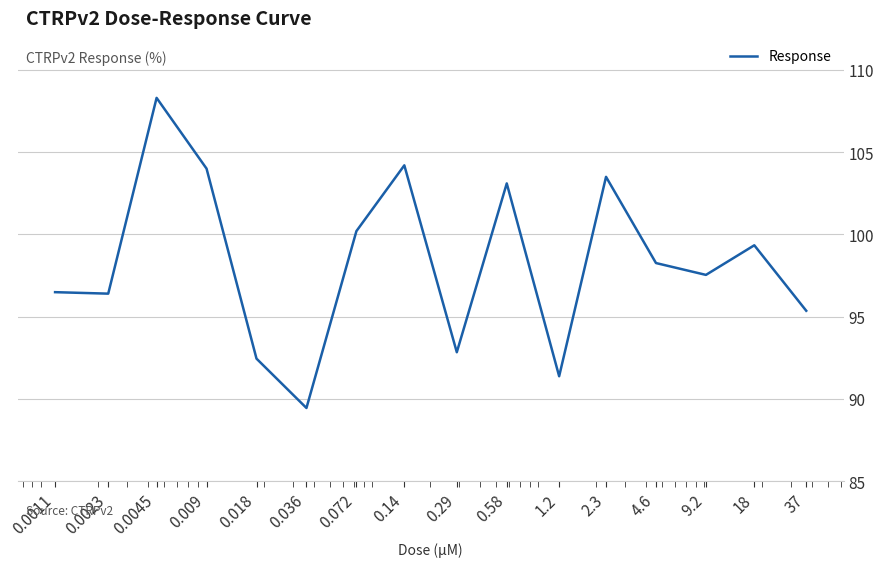

What is the maximum value shown in the chart?

108.3